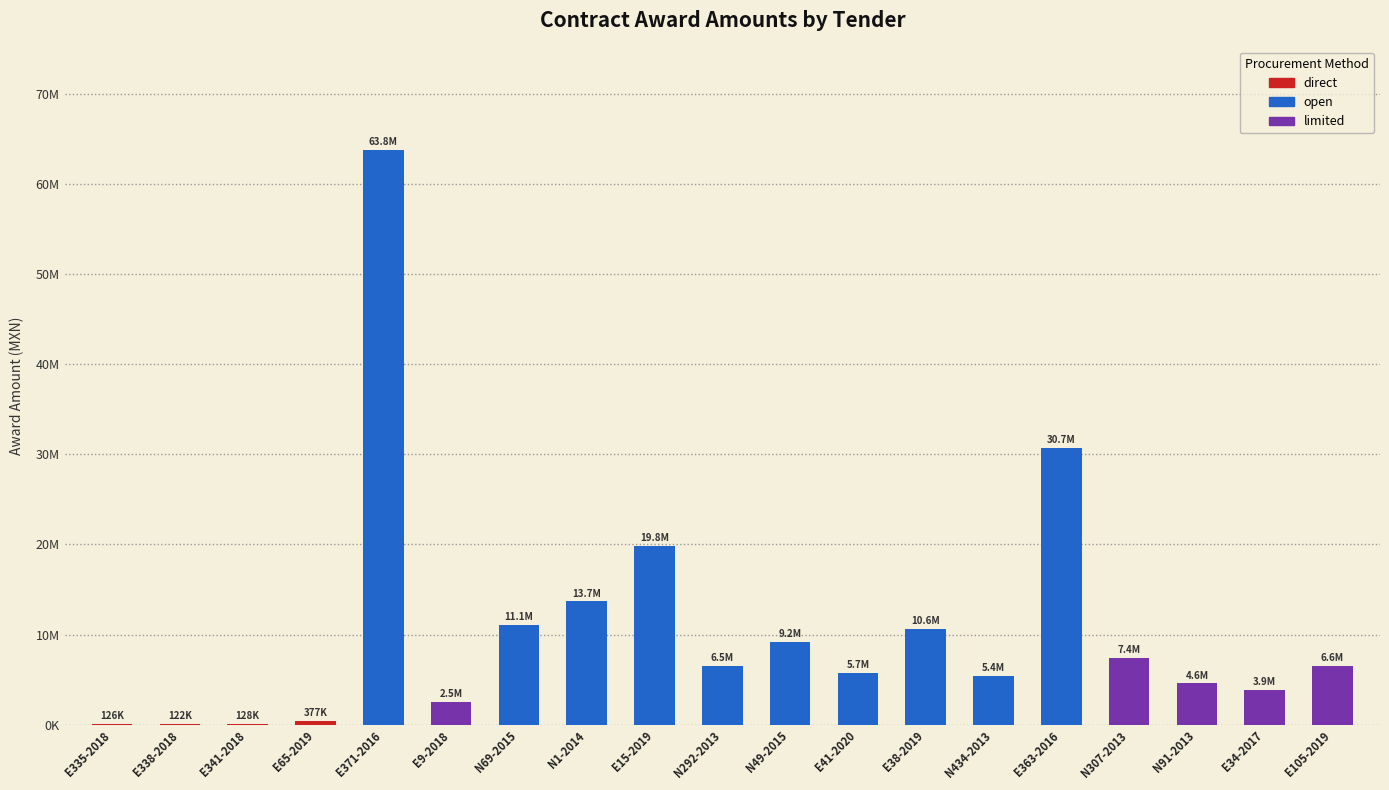

The value of contracts.value.amount at E371-2016 is 37127083.3. True or false?

False